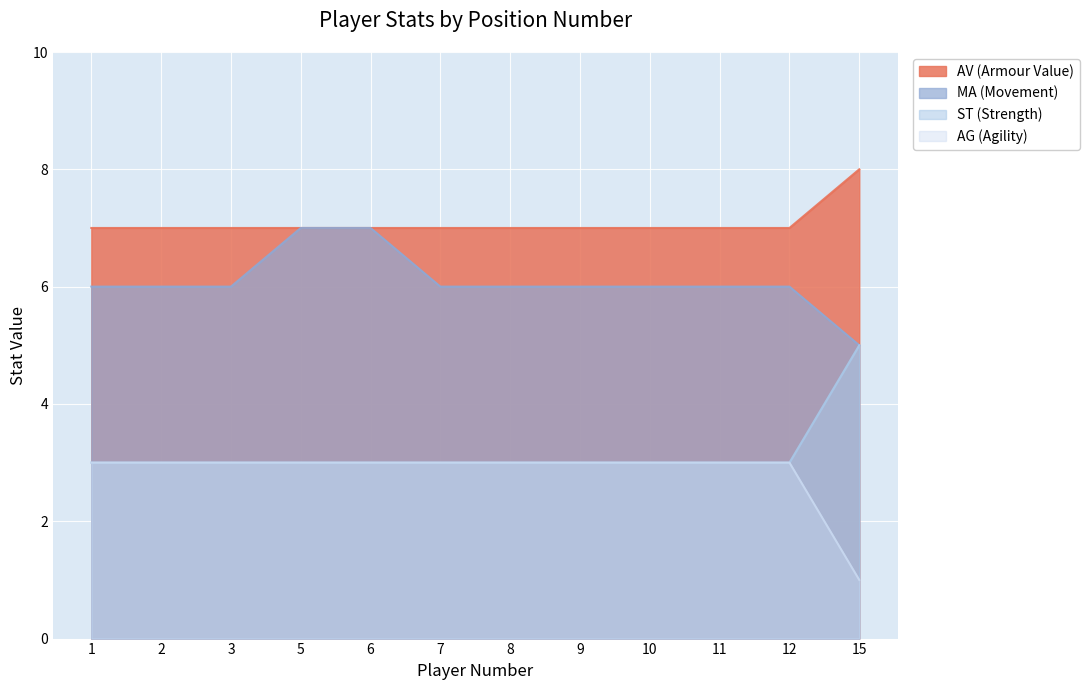

What is the minimum value for AV (Armour Value)?

7